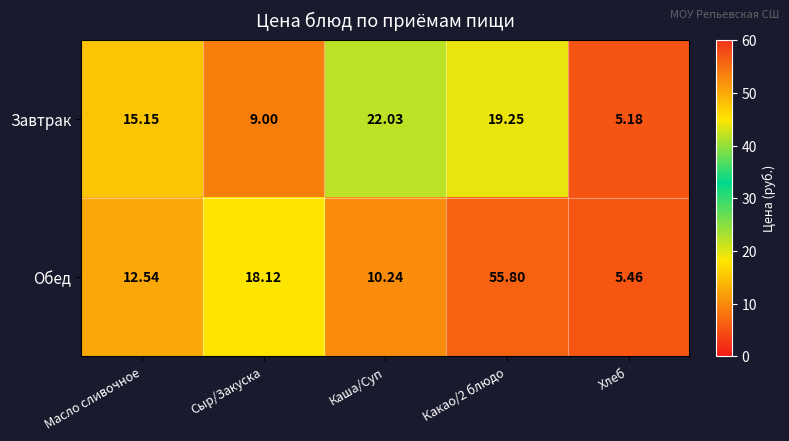

How many data points in Обед are above 12?

3